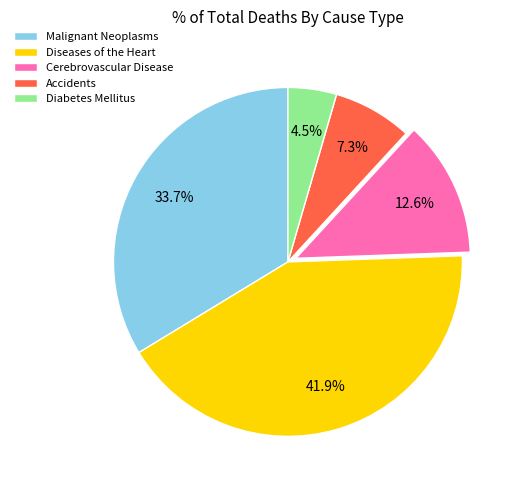

Which has a higher value, Diseases of the Heart or Malignant Neoplasms?

Diseases of the Heart